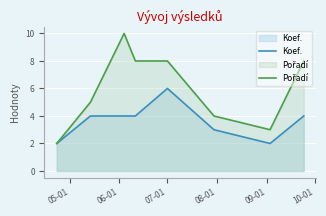

How many lines are shown in the chart?

2